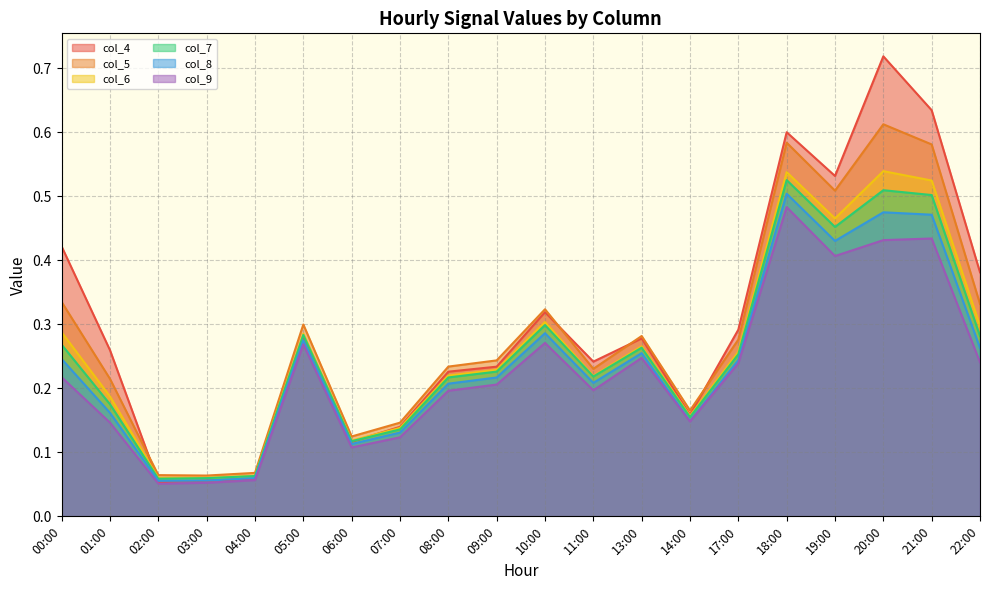

At which label does col_7 reach its peak?

18:00